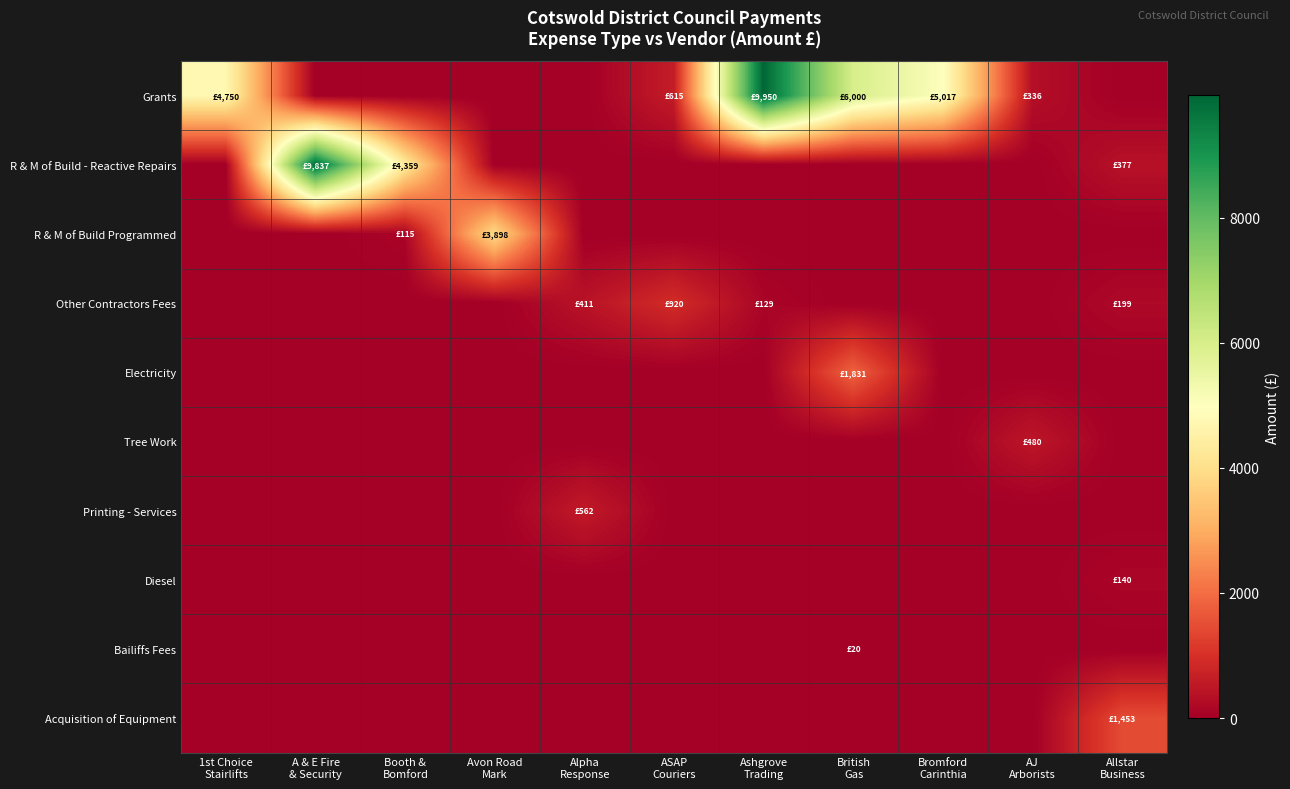

What is the maximum value shown in the chart?

9950.0